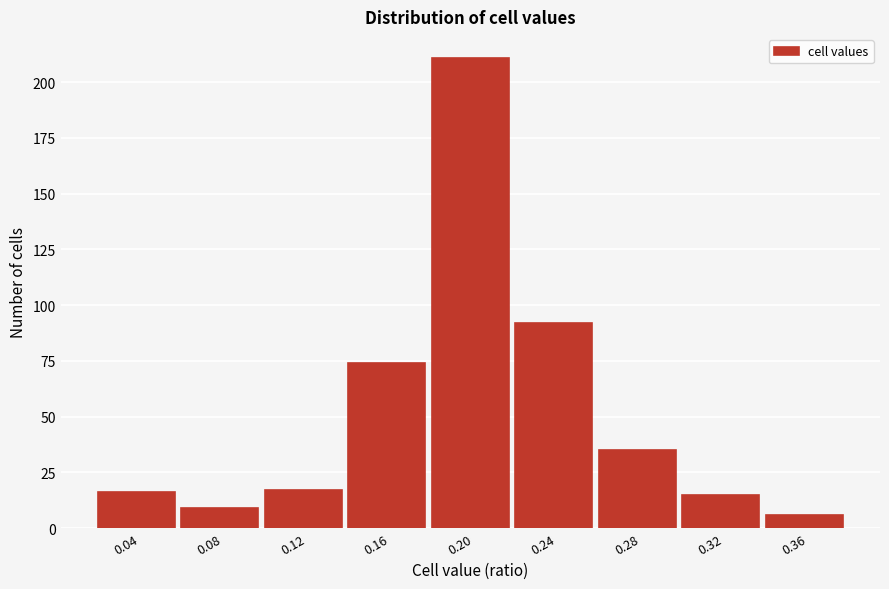

Reading left to right, transcribe all the data shown in this chart.

16	9	17	74	211	92	35	15	6